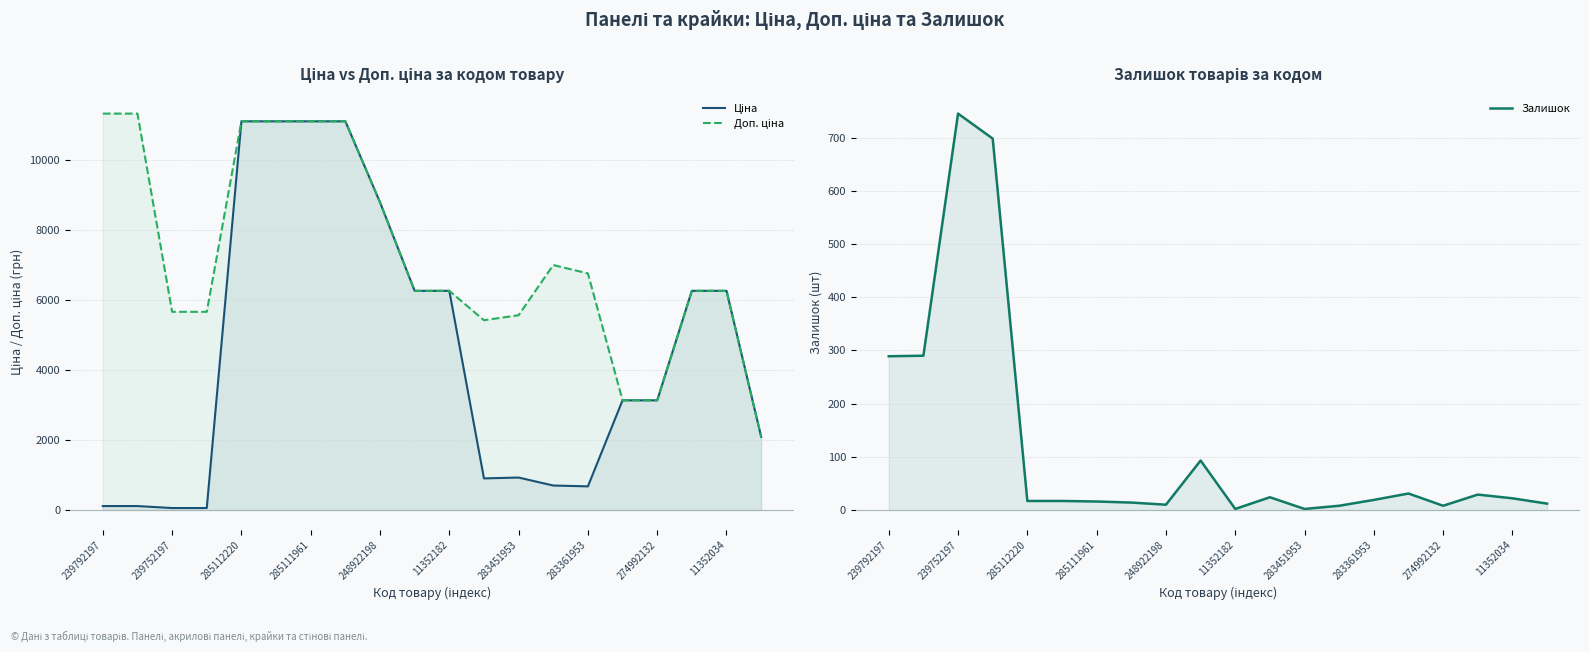

Reading left to right, what are all the values shown in this chart?

Ціна: 113.3	113.3	56.7	56.7	11113.6	11113.6	11113.6	11113.6	8797.6	6266.7	6266.7	904.3	928.3	700.4	676.4	3136.8	3136.8	6266.7	6266.7	2094.3
Доп. ціна: 11334.0	11334.0	5667.0	5667.0	11113.6	11113.6	11113.6	11113.6	8797.6	6266.7	6266.7	5425.9	5569.9	7004.3	6764.4	3137.0	3137.0	6266.7	6266.7	2094.0
Залишок: 289.0	290.0	745.0	698.0	17.0	17.0	16.0	14.0	10.0	93.0	2.0	24.0	2.0	8.0	19.0	31.0	8.0	29.0	22.0	12.0